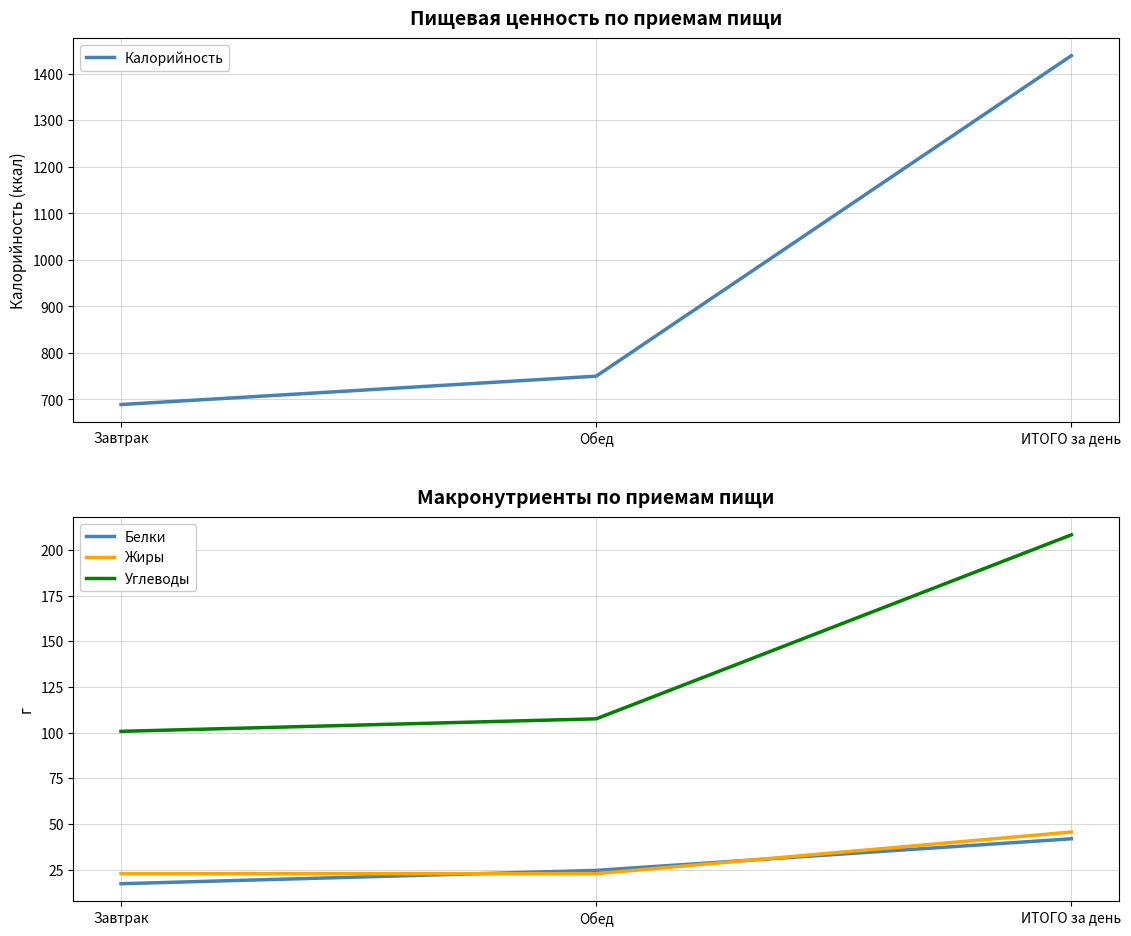

What is the difference between the highest and lowest values at Завтрак?

671.7